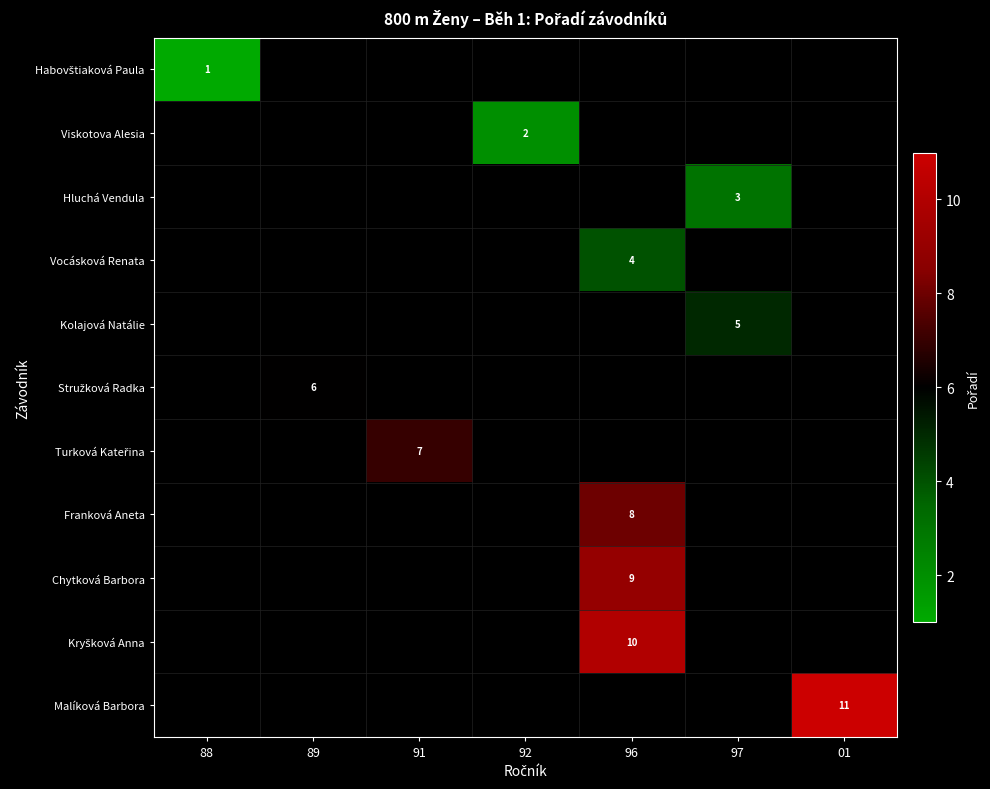

Is the value of Kryšková Anna at 92 greater than the value of Kolajová Natálie at 96?

No